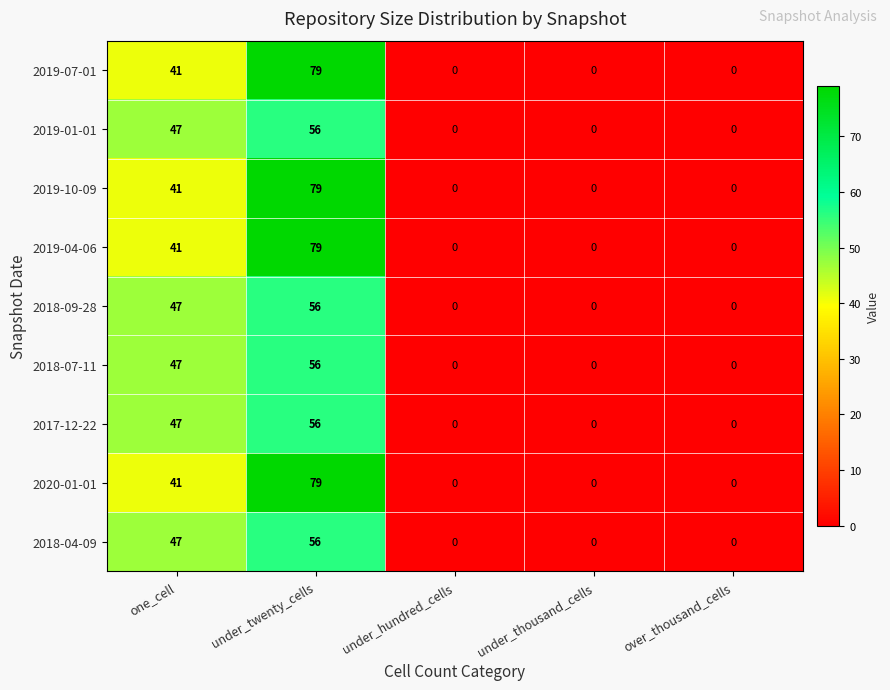

At which label is 2018-09-28 closest to 28?

one_cell